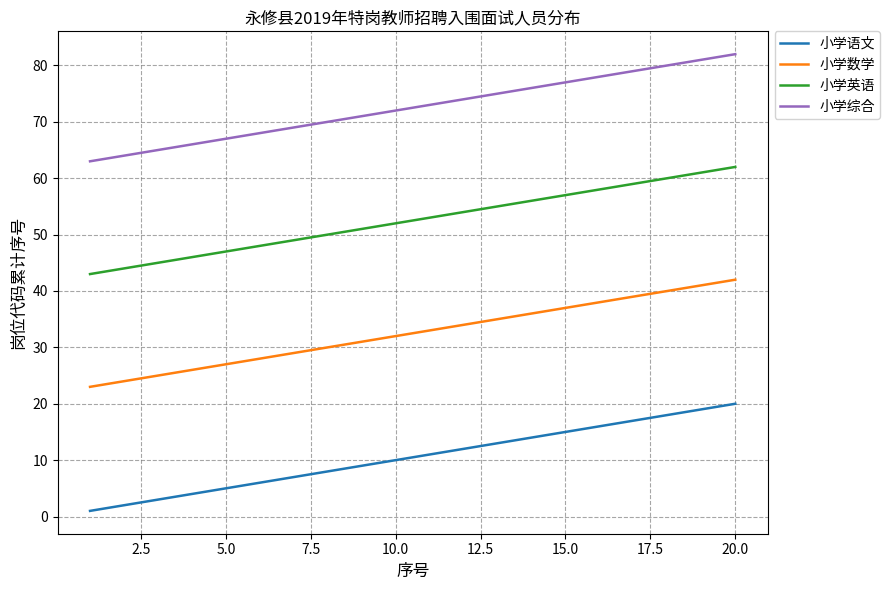

Rank the series by their maximum value, from highest to lowest.

小学综合, 小学英语, 小学数学, 小学语文